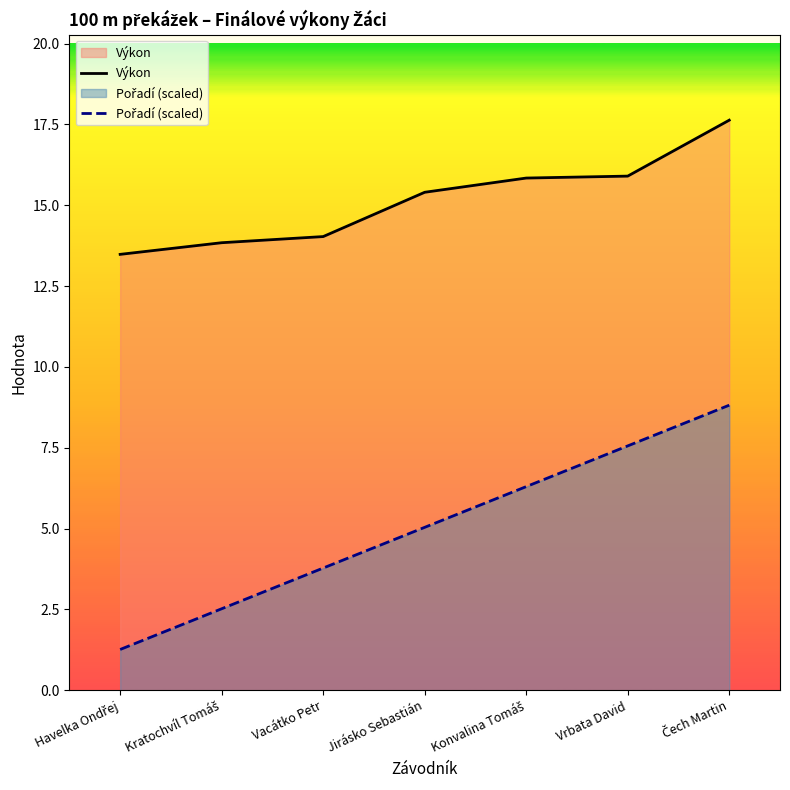

What is the sum of the Pořadí (scaled) values at Konvalina Tomáš and Čech Martin?

15.1